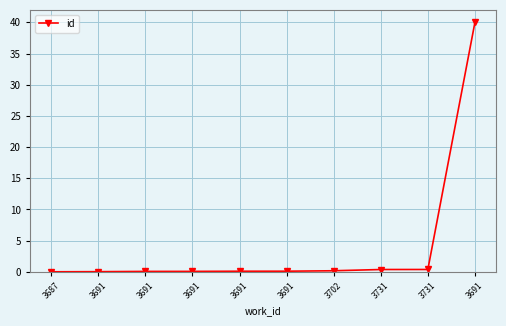

How many categories are shown in the chart?

10